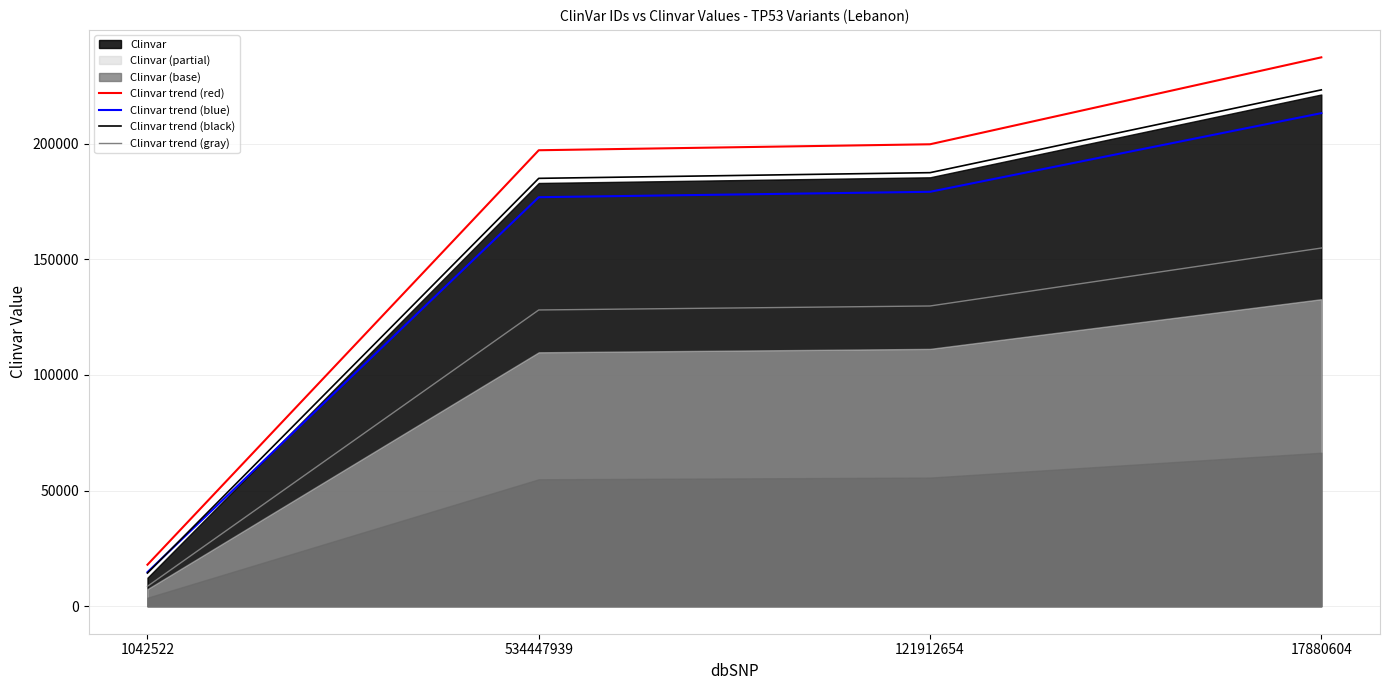

At how many categories does at least one series exceed 168430?

3